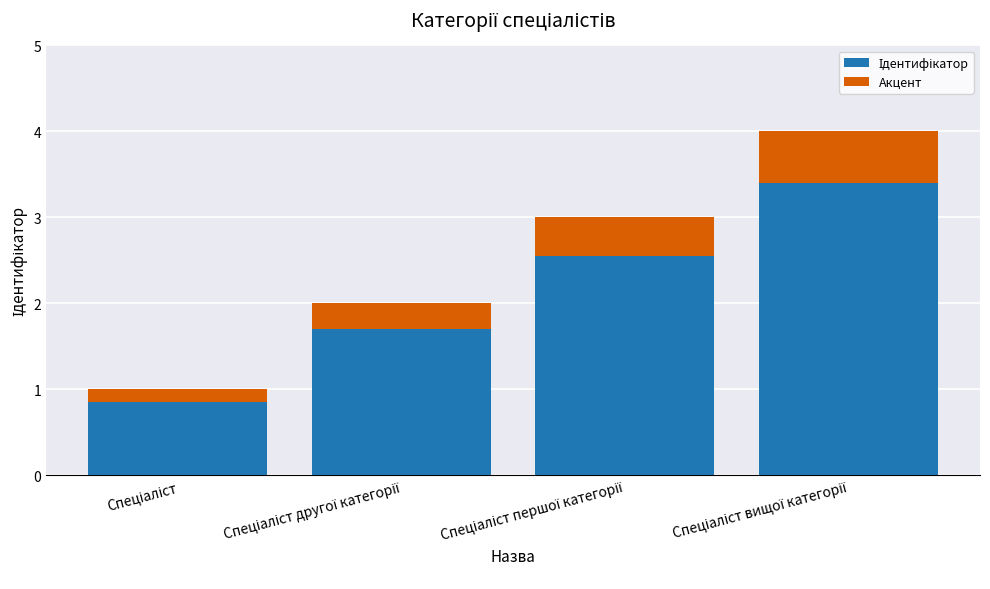

At which label does Ідентифікатор first exceed 3?

Спеціаліст вищої категорії